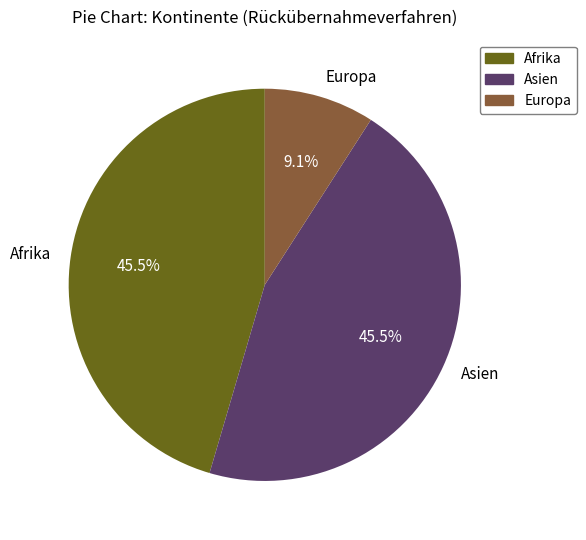

To the nearest percent, what is the average slice percentage?

33%